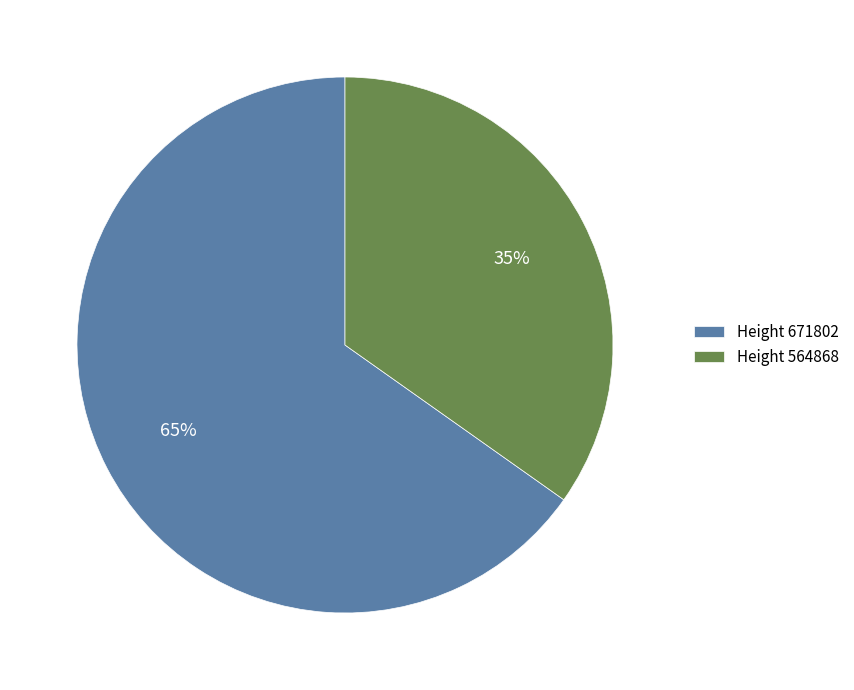

Count the number of slices in the pie.

2